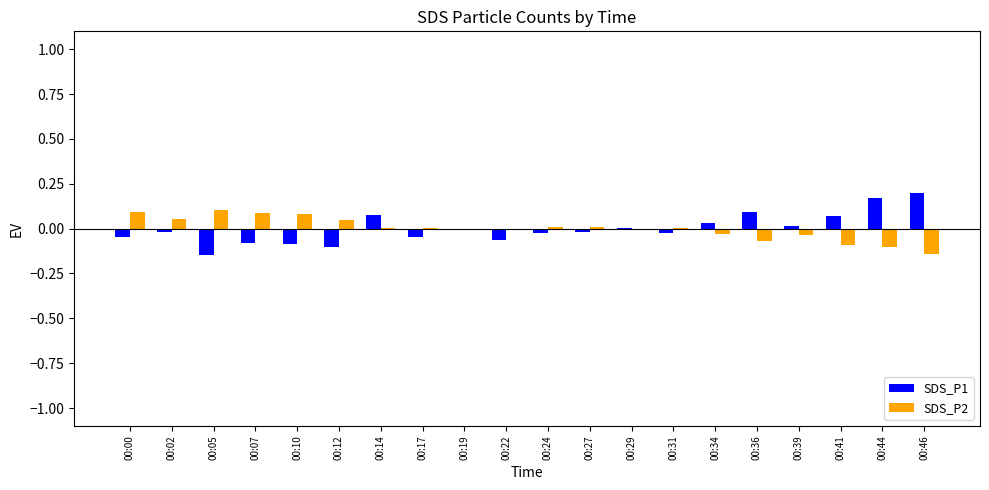

What are all the series names shown in the legend?

SDS_P1, SDS_P2